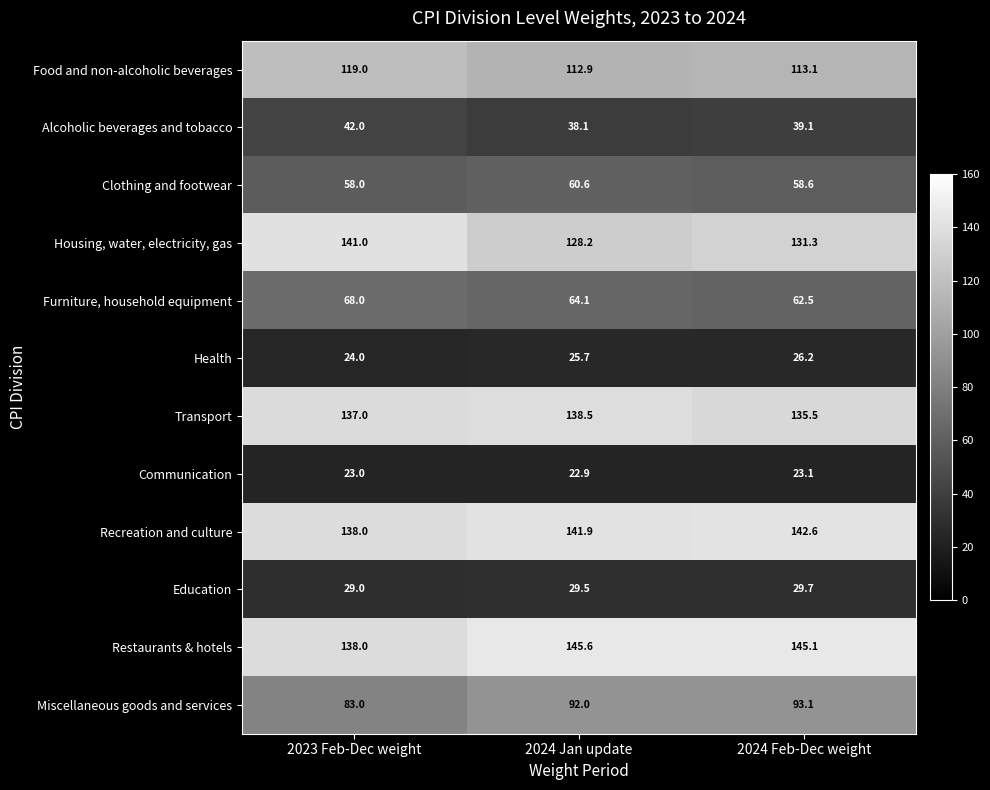

What is the greatest value displayed?

145.6